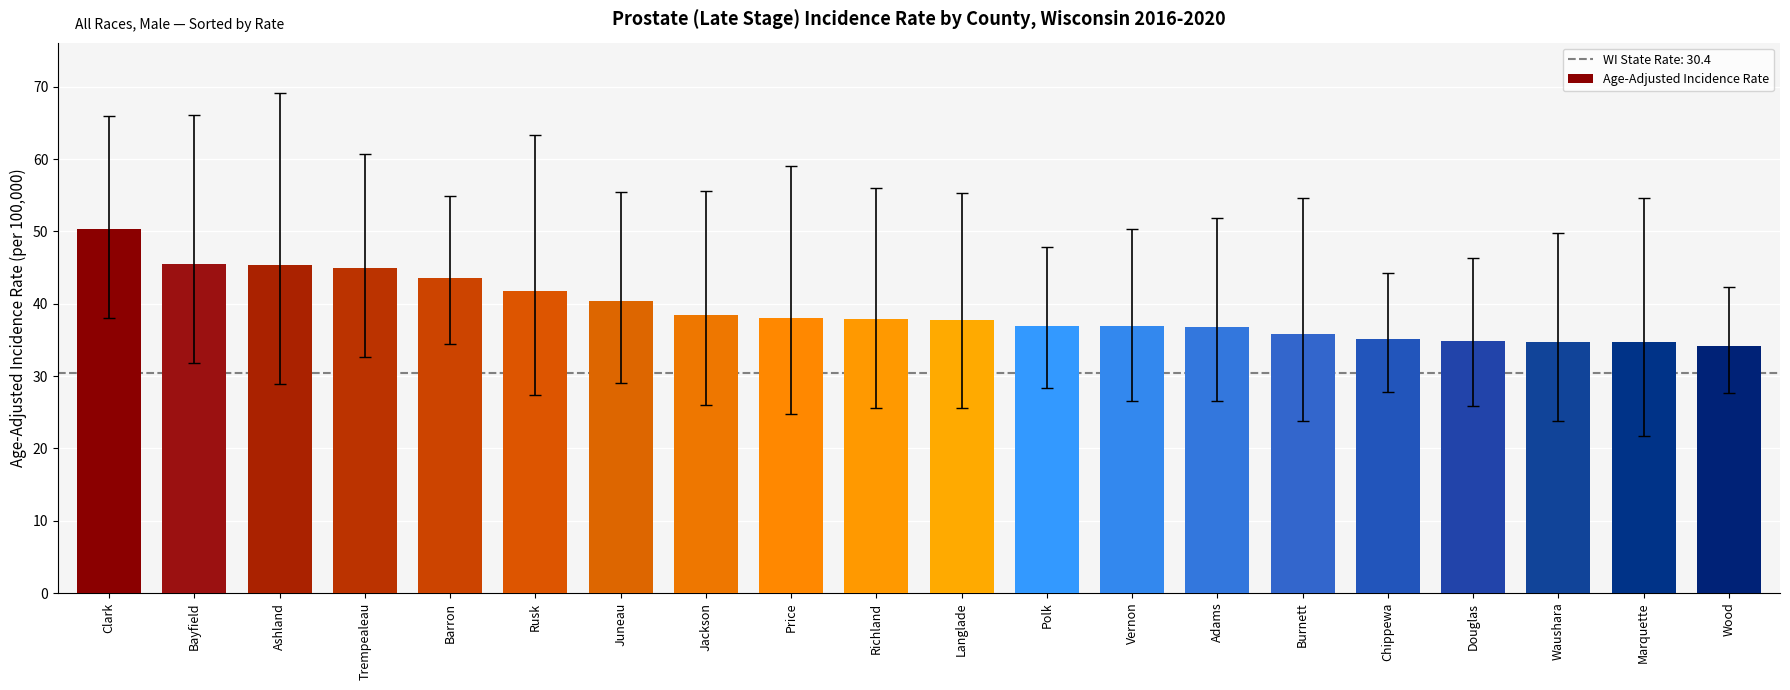

What is the sum of all values?

784.3